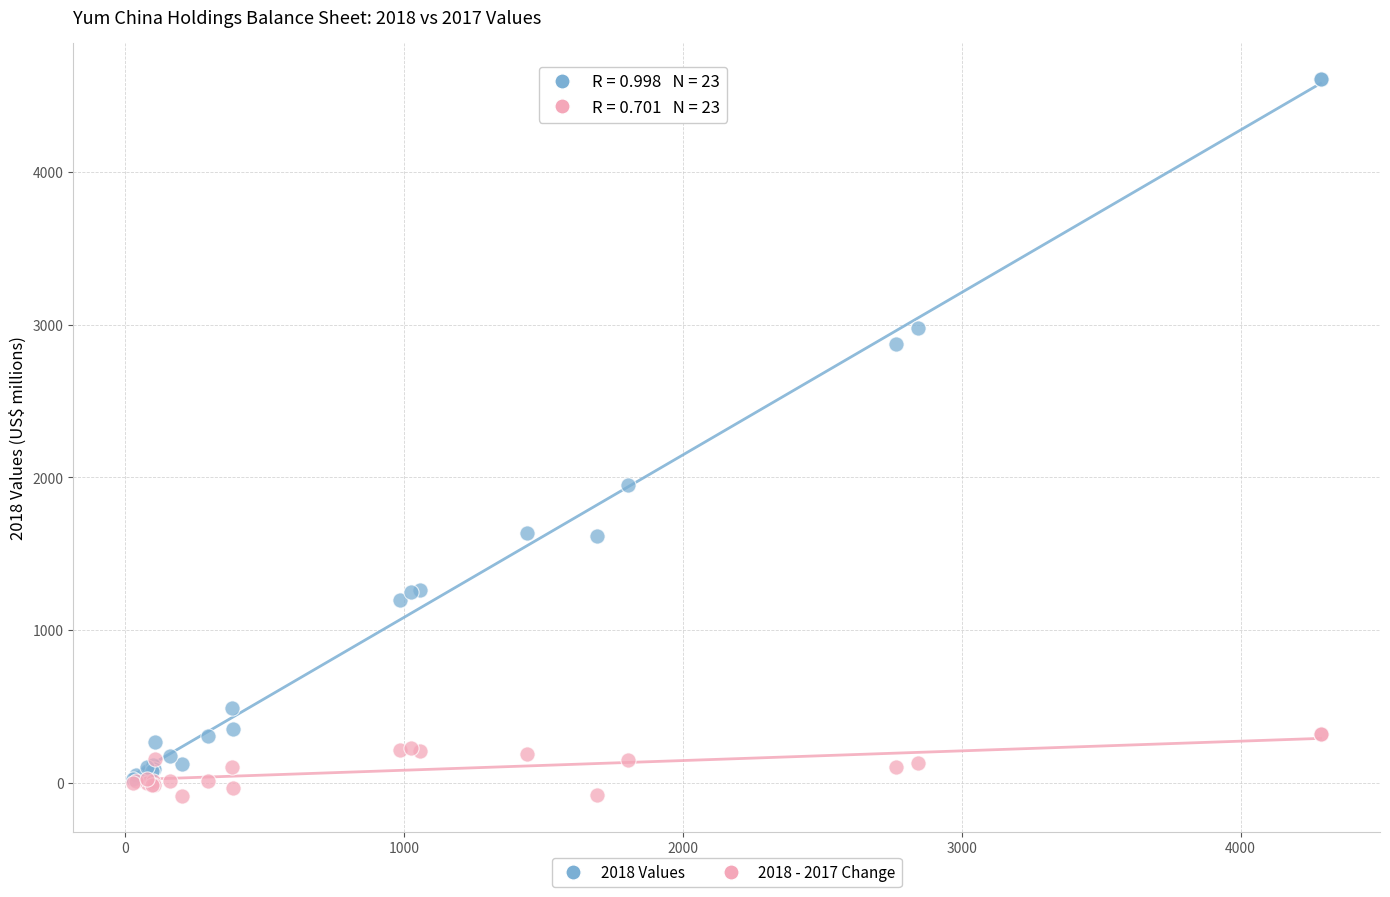

Across all series, what Y value is closest to 2263?

1952